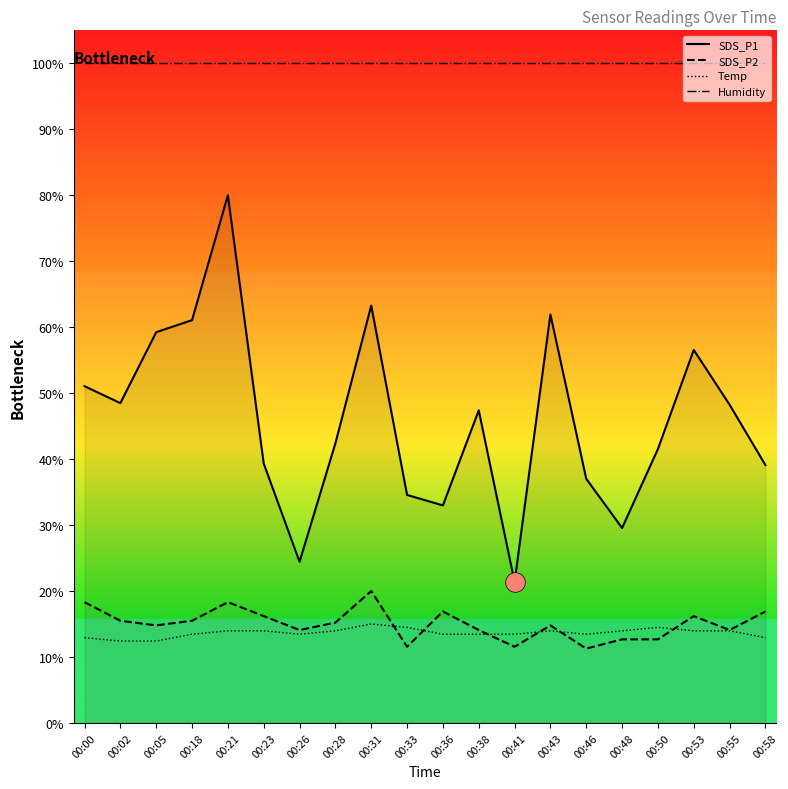

Which series has the largest total across all categories?

Humidity